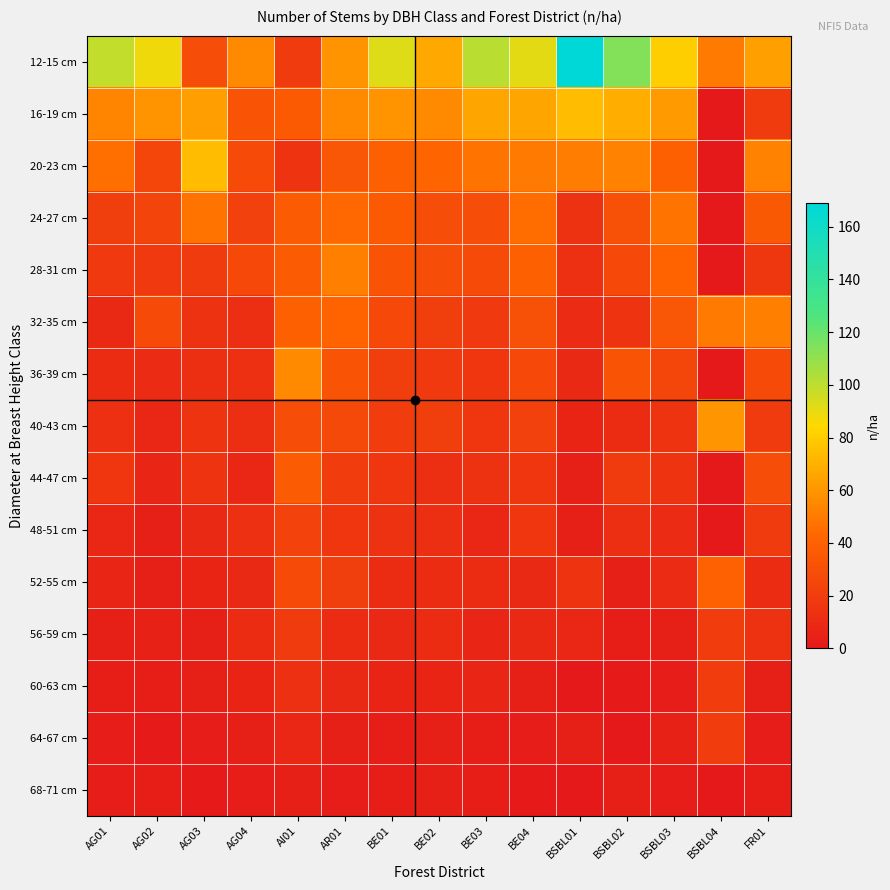

Reading left to right, list all the values displayed in this chart.

12-15 cm: AG01=99	AG02=88	AG03=29	AG04=56	AI01=19	AR01=59	BE01=92	BE02=67	BE03=101	BE04=91	BSBL01=169	BSBL02=114	BSBL03=81	BSBL04=50	FR01=64
16-19 cm: AG01=54	AG02=59	AG03=63	AG04=33	AI01=36	AR01=56	BE01=59	BE02=56	BE03=66	BE04=66	BSBL01=74	BSBL02=69	BSBL03=62	BSBL04=0	FR01=19
20-23 cm: AG01=46	AG02=25	AG03=74	AG04=28	AI01=15	AR01=34	BE01=39	BE02=42	BE03=48	BE04=50	BSBL01=51	BSBL02=53	BSBL03=39	BSBL04=0	FR01=53
24-27 cm: AG01=21	AG02=24	AG03=47	AG04=22	AI01=37	AR01=43	BE01=36	BE02=29	BE03=29	BE04=45	BSBL01=14	BSBL02=31	BSBL03=48	BSBL04=0	FR01=35
28-31 cm: AG01=18	AG02=18	AG03=19	AG04=26	AI01=37	AR01=52	BE01=33	BE02=29	BE03=28	BE04=39	BSBL01=13	BSBL02=26	BSBL03=41	BSBL04=0	FR01=17
32-35 cm: AG01=9	AG02=28	AG03=14	AG04=12	AI01=39	AR01=41	BE01=26	BE02=21	BE03=18	BE04=31	BSBL01=10	BSBL02=15	BSBL03=34	BSBL04=50	FR01=52
36-39 cm: AG01=11	AG02=10	AG03=12	AG04=13	AI01=56	AR01=33	BE01=21	BE02=18	BE03=16	BE04=26	BSBL01=9	BSBL02=33	BSBL03=25	BSBL04=0	FR01=28
40-43 cm: AG01=13	AG02=8	AG03=15	AG04=12	AI01=29	AR01=27	BE01=20	BE02=21	BE03=16	BE04=22	BSBL01=6	BSBL02=11	BSBL03=15	BSBL04=60	FR01=19
44-47 cm: AG01=16	AG02=7	AG03=15	AG04=8	AI01=37	AR01=20	BE01=16	BE02=12	BE03=14	BE04=16	BSBL01=4	BSBL02=19	BSBL03=15	BSBL04=0	FR01=29
48-51 cm: AG01=8	AG02=4	AG03=9	AG04=13	AI01=23	AR01=16	BE01=14	BE02=12	BE03=8	BE04=16	BSBL01=4	BSBL02=12	BSBL03=10	BSBL04=0	FR01=19
52-55 cm: AG01=7	AG02=4	AG03=6	AG04=9	AI01=28	AR01=21	BE01=11	BE02=11	BE03=11	BE04=9	BSBL01=15	BSBL02=4	BSBL03=10	BSBL04=40	FR01=11
56-59 cm: AG01=4	AG02=5	AG03=4	AG04=11	AI01=19	AR01=11	BE01=9	BE02=11	BE03=7	BE04=9	BSBL01=8	BSBL02=3	BSBL03=4	BSBL04=20	FR01=14
60-63 cm: AG01=3	AG02=3	AG03=4	AG04=6	AI01=13	AR01=9	BE01=6	BE02=6	BE03=7	BE04=4	BSBL01=0	BSBL02=1	BSBL03=2	BSBL04=20	FR01=4
64-67 cm: AG01=2	AG02=1	AG03=2	AG04=4	AI01=8	AR01=4	BE01=3	BE02=4	BE03=3	BE04=2	BSBL01=4	BSBL02=0	BSBL03=5	BSBL04=20	FR01=2
68-71 cm: AG01=2	AG02=3	AG03=1	AG04=2	AI01=4	AR01=2	BE01=3	BE02=4	BE03=3	BE04=1	BSBL01=0	BSBL02=4	BSBL03=2	BSBL04=0	FR01=3